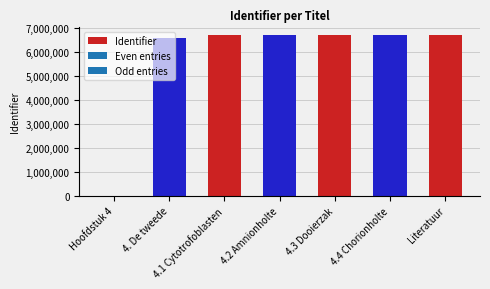

Is it true that the value at 4.3 Dooierzak is 6692399?

True